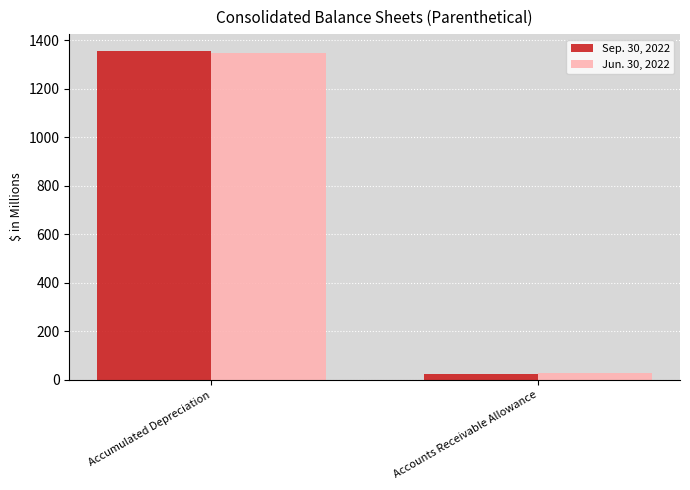

Reading left to right, extract all data points from this chart.

Sep. 30, 2022: 1358	24
Jun. 30, 2022: 1347	29